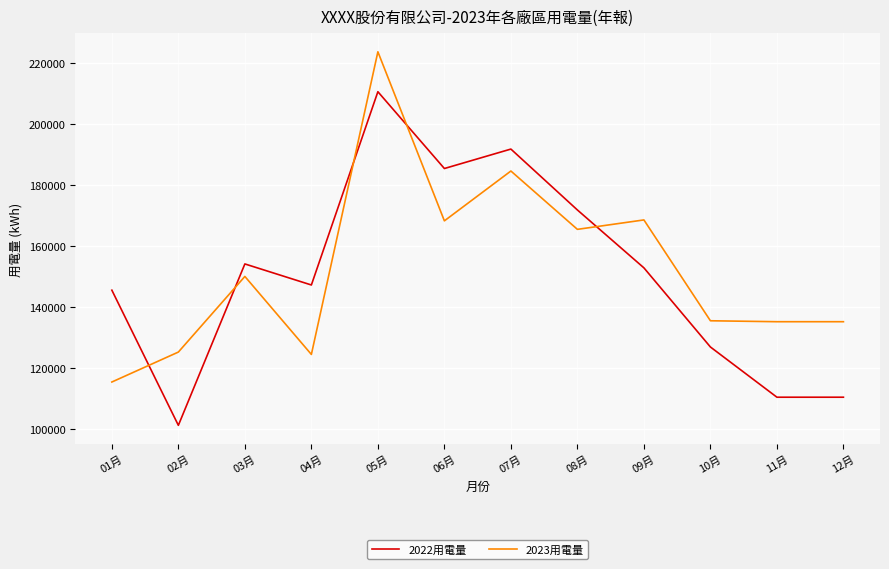

What is the total value across all series at 10月?

262533.0